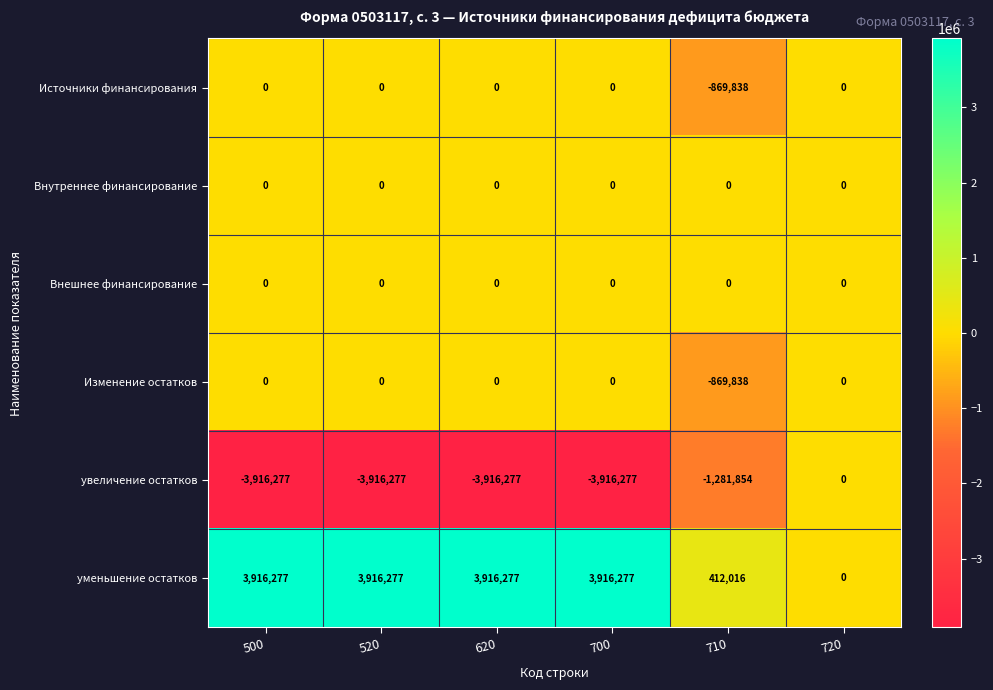

What is the smallest value displayed?

-3916277